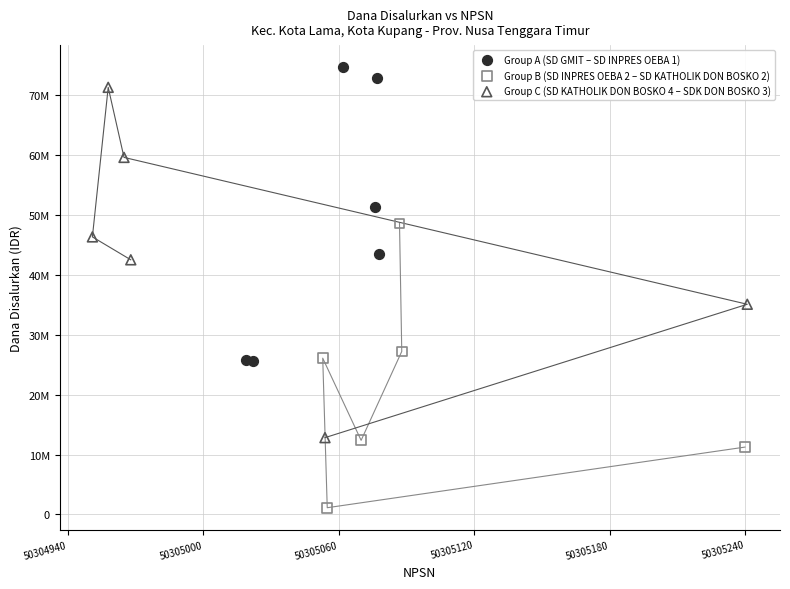

Which series has the widest spread of Y values?

Group C (SD KATHOLIK DON BOSKO 4 – SDK DON BOSKO 3)